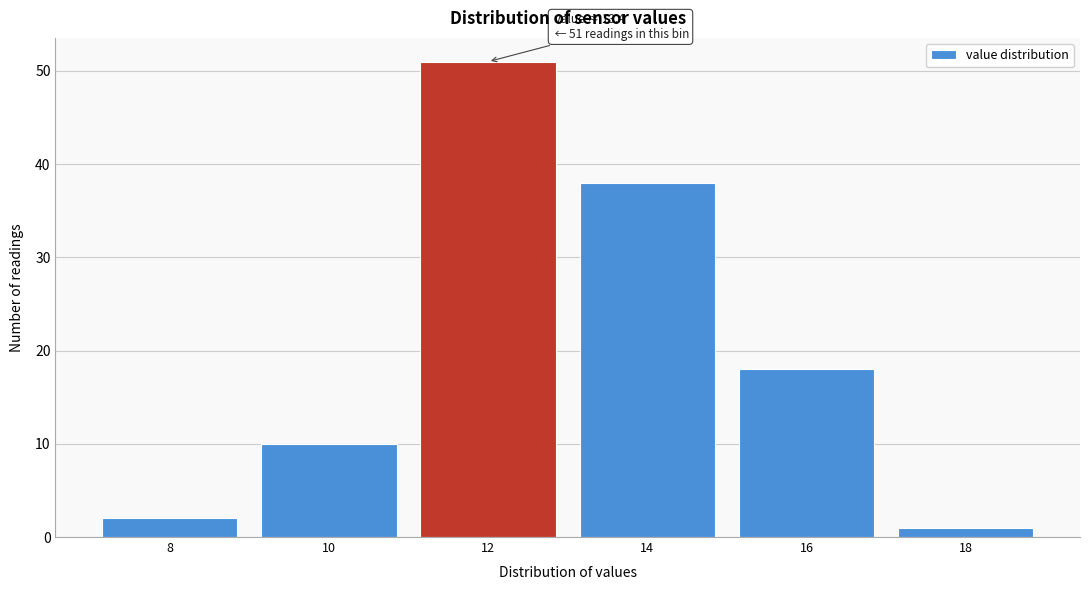

Reading left to right, list all the values displayed in this chart.

2	10	51	38	18	1